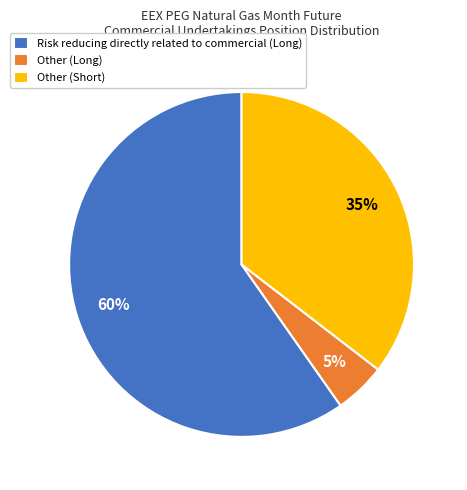

Rank the categories by value from highest to lowest.

Risk reducing directly related to commercial (Long), Other (Short), Other (Long)